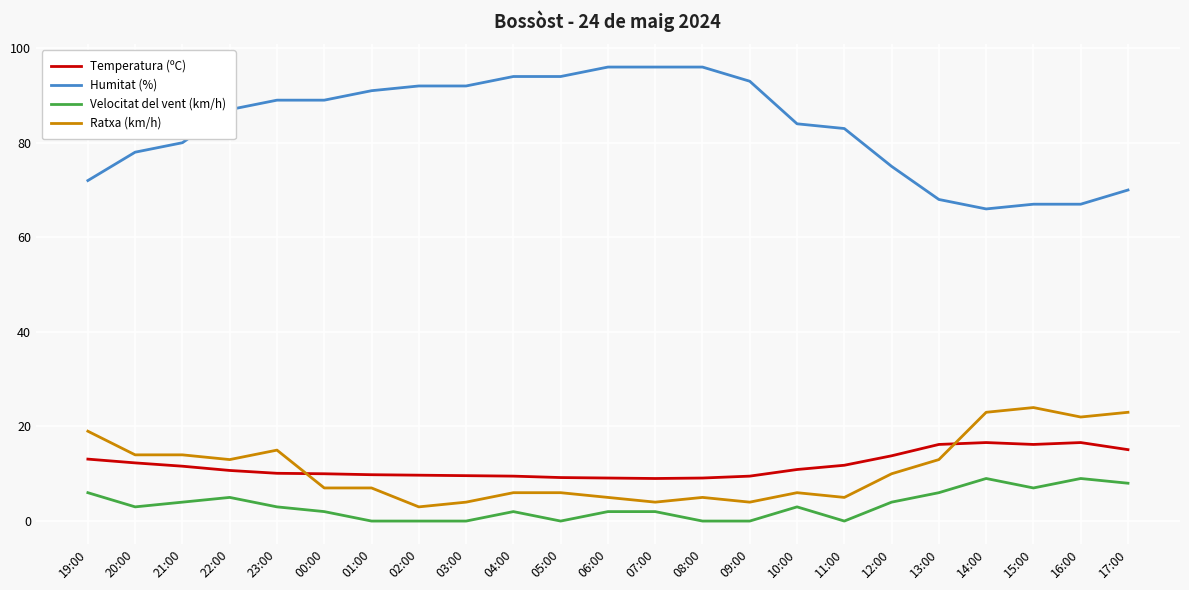

What is the maximum value shown in the chart?

96.0